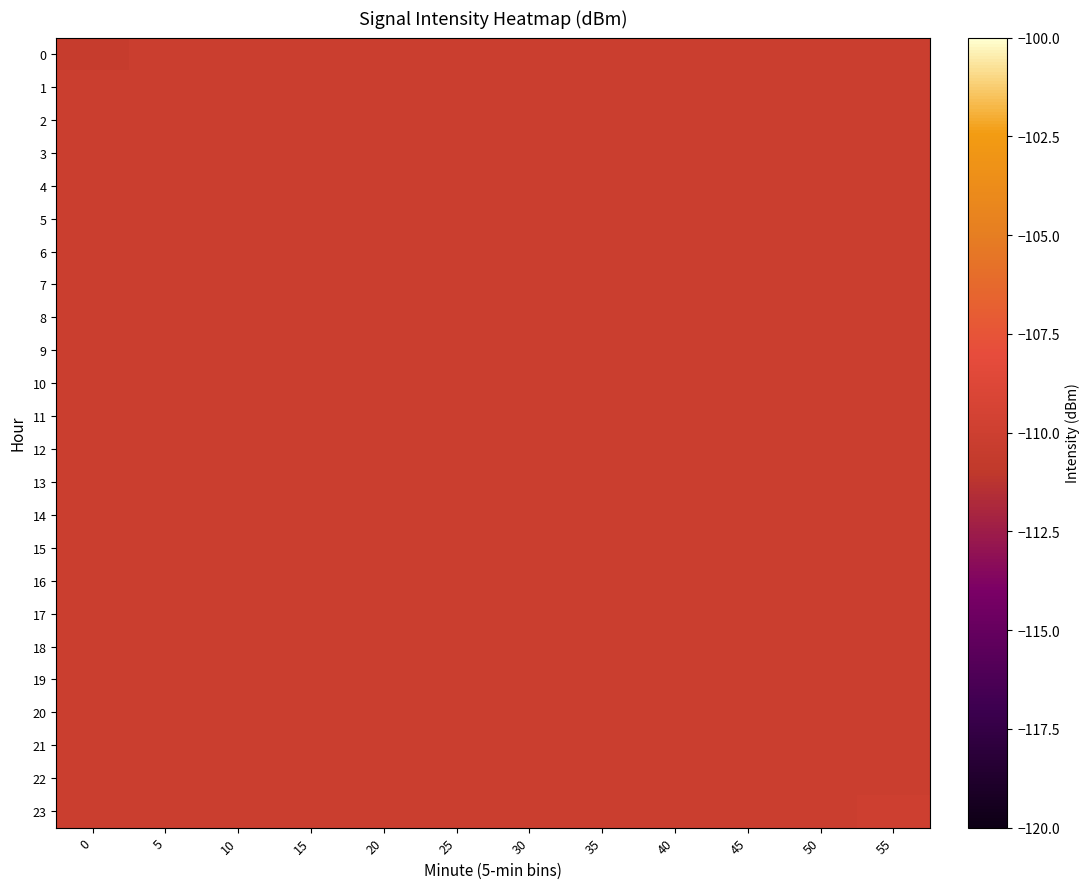

What is the total value across all series at 30?

-2644.7